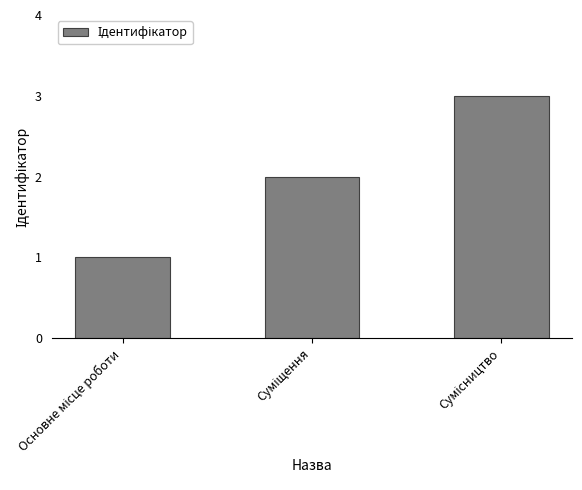

What is the greatest value displayed?

3